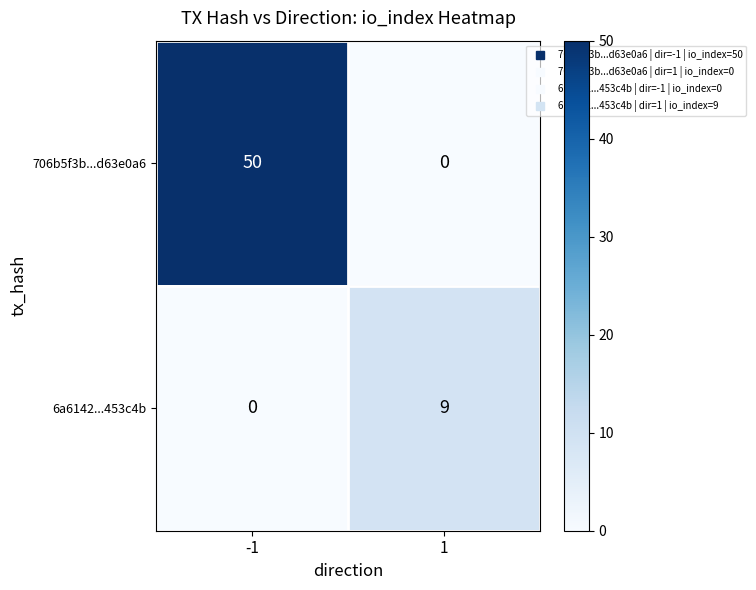

What is the sum of the 6a6142...453c4b values at 1 and -1?

9